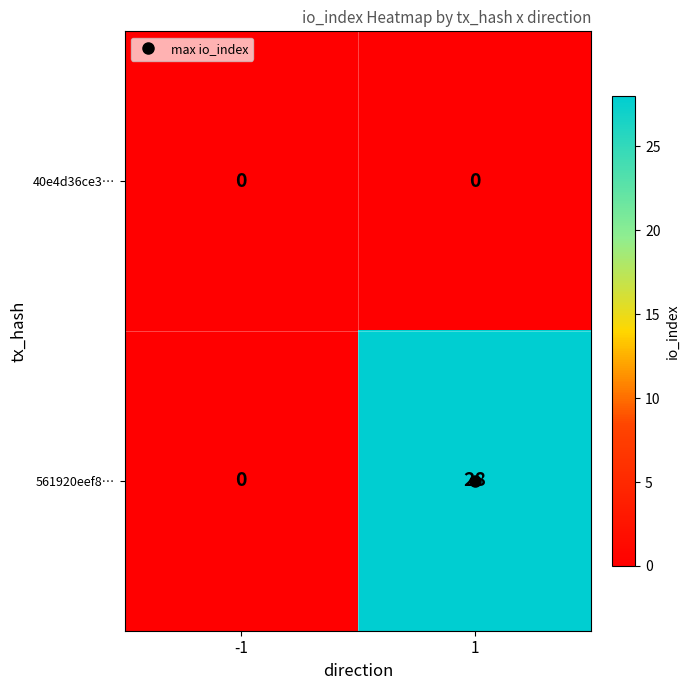

What is the sum of all 561920eef8… values?

28